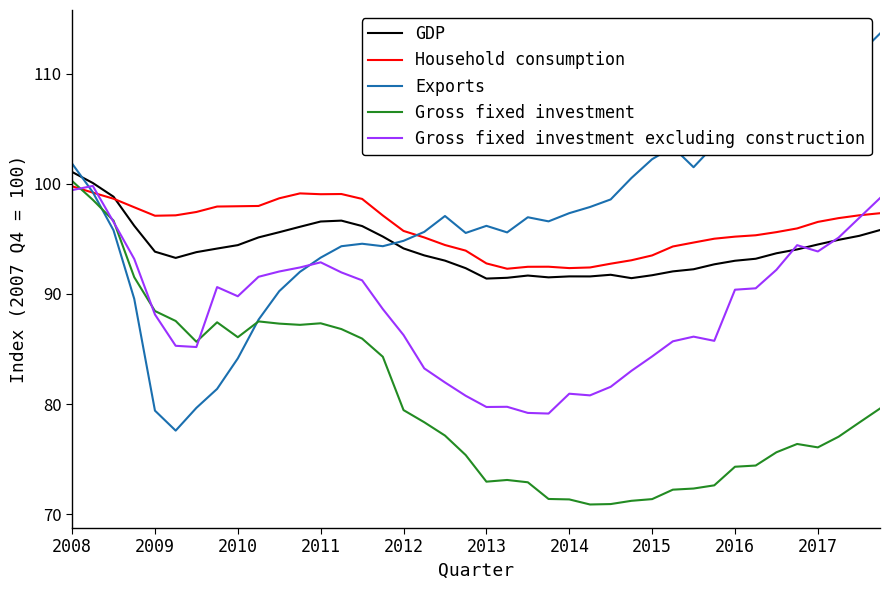

Which series ends up on top after the final intersection of GDP and Gross fixed investment excluding construction?

Gross fixed investment excluding construction